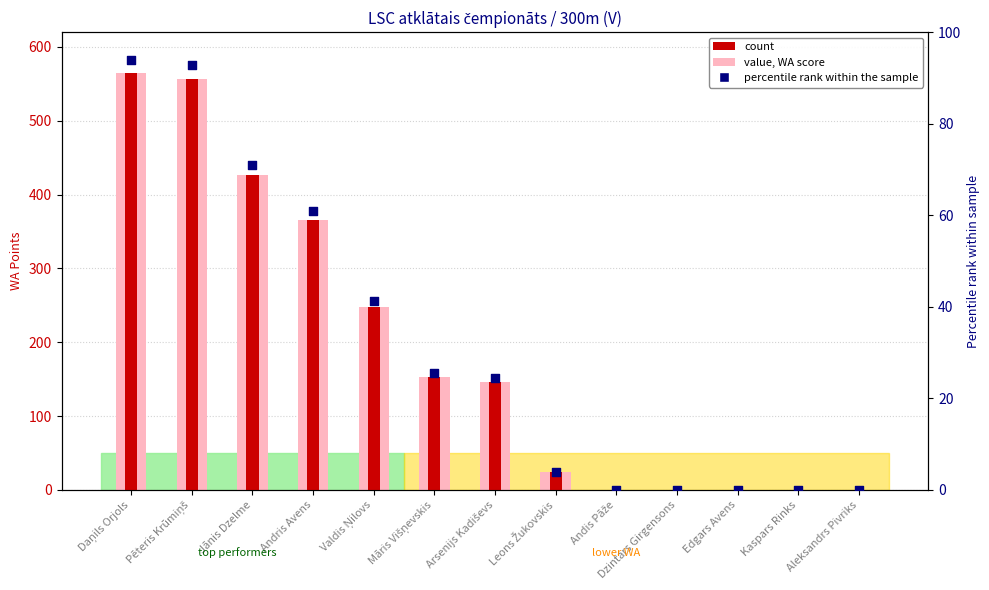

What are all the series names shown in the legend?

value, WA score, count, percentile rank within the sample